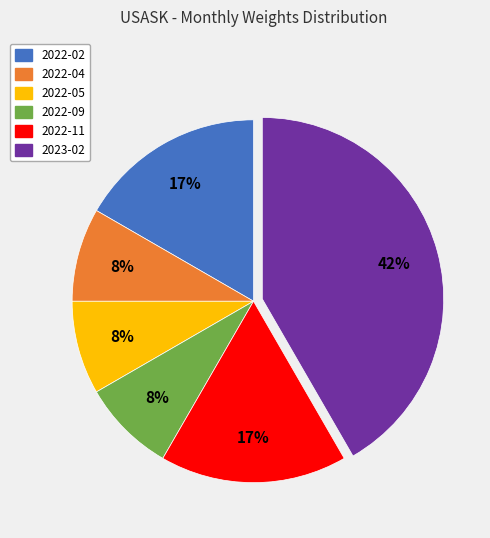

What percentage is the 2022-05 slice, to the nearest percent?

8%